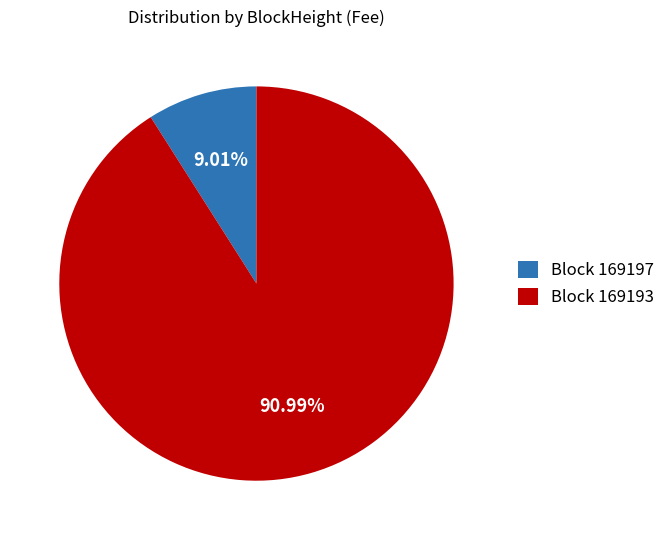

Is there any slice that represents more than half of the pie?

Yes